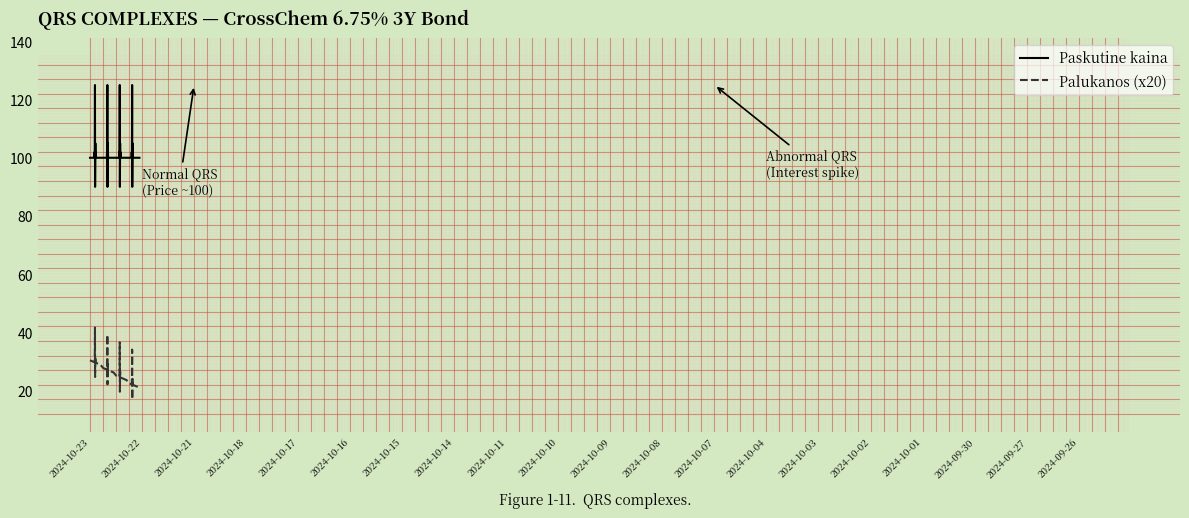

True or false: Paskutine kaina and Palukanos (x20) cross at least once.

False